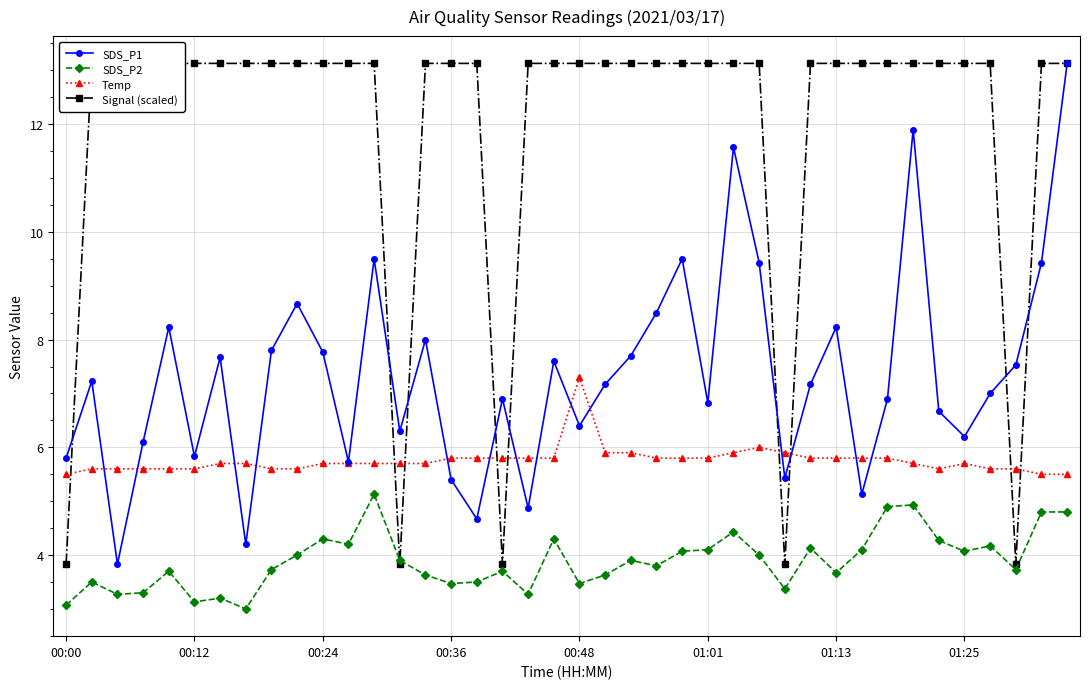

What is the average value of the Signal (scaled) series?

12.0